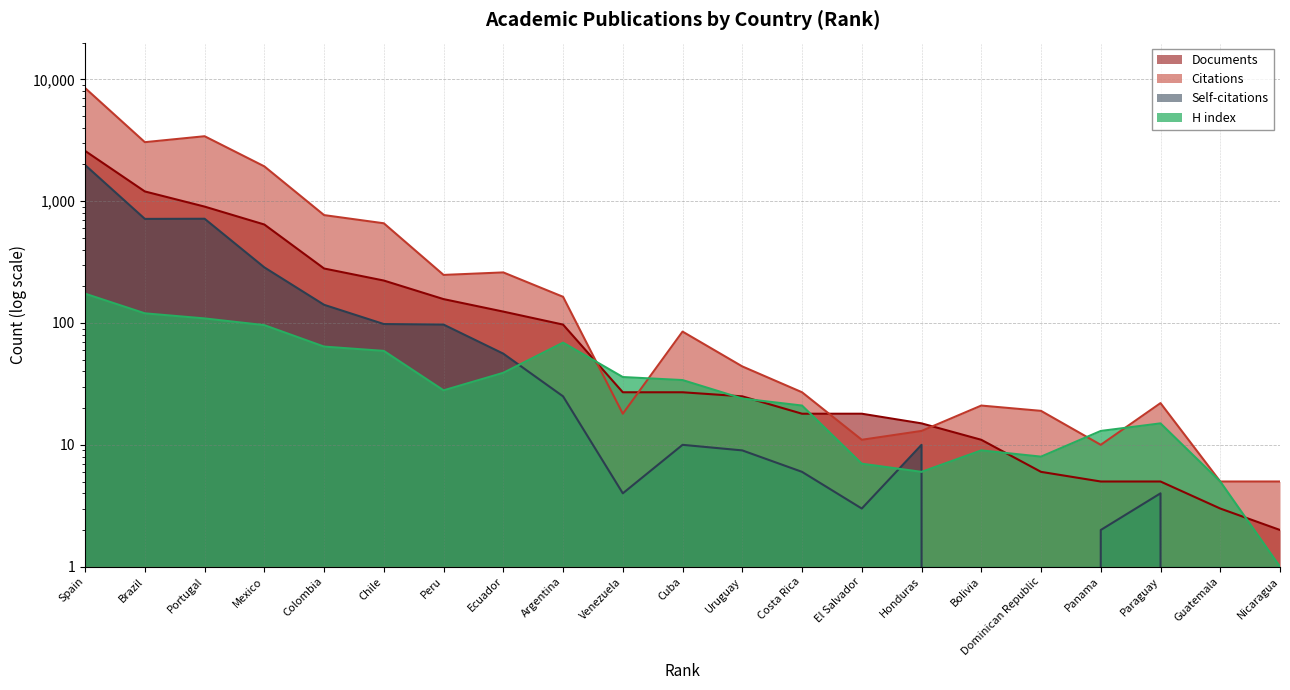

Does the chart display data point markers on the line(s)?

No